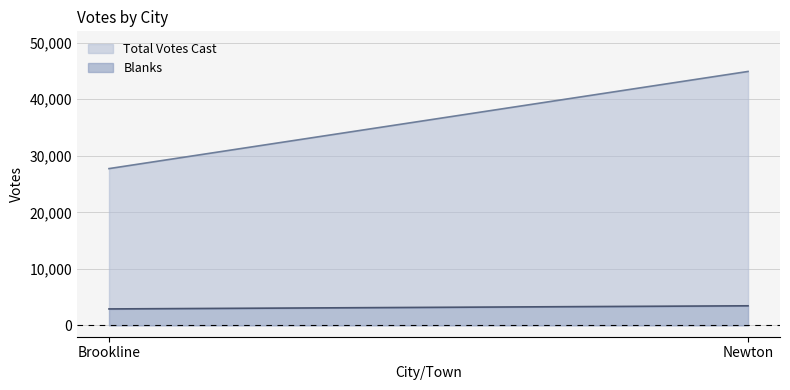

Where is Blanks nearest to the value 3191?

Brookline